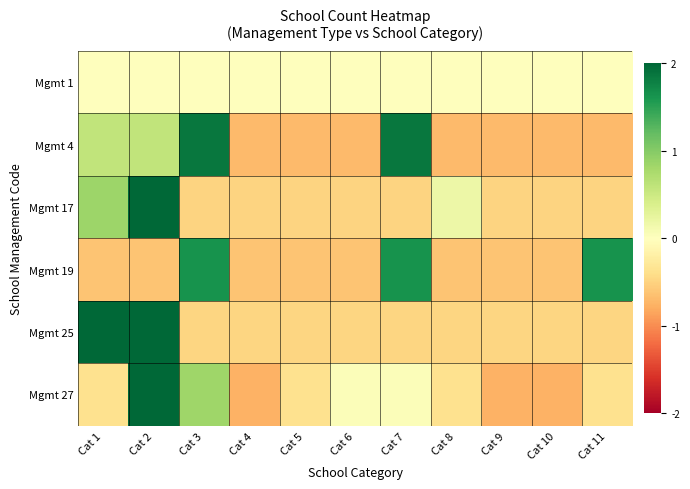

Reading left to right, extract all data points from this chart.

Mgmt 1: Cat 1=0.0	Cat 2=0.0	Cat 3=0.0	Cat 4=0.0	Cat 5=0.0	Cat 6=0.0	Cat 7=0.0	Cat 8=0.0	Cat 9=0.0	Cat 10=0.0	Cat 11=0.0
Mgmt 4: Cat 1=0.6	Cat 2=0.6	Cat 3=1.9	Cat 4=-0.7	Cat 5=-0.7	Cat 6=-0.7	Cat 7=1.9	Cat 8=-0.7	Cat 9=-0.7	Cat 10=-0.7	Cat 11=-0.7
Mgmt 17: Cat 1=0.9	Cat 2=2.9	Cat 3=-0.5	Cat 4=-0.5	Cat 5=-0.5	Cat 6=-0.5	Cat 7=-0.5	Cat 8=0.2	Cat 9=-0.5	Cat 10=-0.5	Cat 11=-0.5
Mgmt 19: Cat 1=-0.6	Cat 2=-0.6	Cat 3=1.6	Cat 4=-0.6	Cat 5=-0.6	Cat 6=-0.6	Cat 7=1.6	Cat 8=-0.6	Cat 9=-0.6	Cat 10=-0.6	Cat 11=1.6
Mgmt 25: Cat 1=2.1	Cat 2=2.1	Cat 3=-0.5	Cat 4=-0.5	Cat 5=-0.5	Cat 6=-0.5	Cat 7=-0.5	Cat 8=-0.5	Cat 9=-0.5	Cat 10=-0.5	Cat 11=-0.5
Mgmt 27: Cat 1=-0.4	Cat 2=2.8	Cat 3=0.8	Cat 4=-0.8	Cat 5=-0.4	Cat 6=0.0	Cat 7=0.0	Cat 8=-0.4	Cat 9=-0.8	Cat 10=-0.8	Cat 11=-0.4